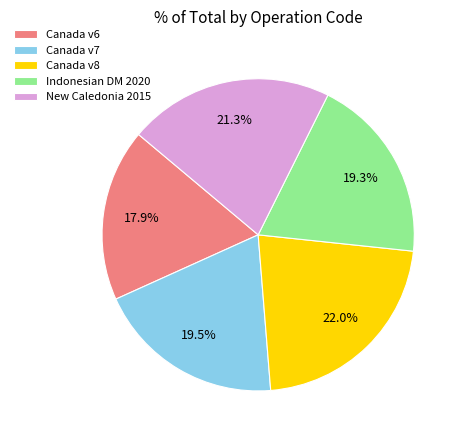

Is there any slice that represents more than half of the pie?

No